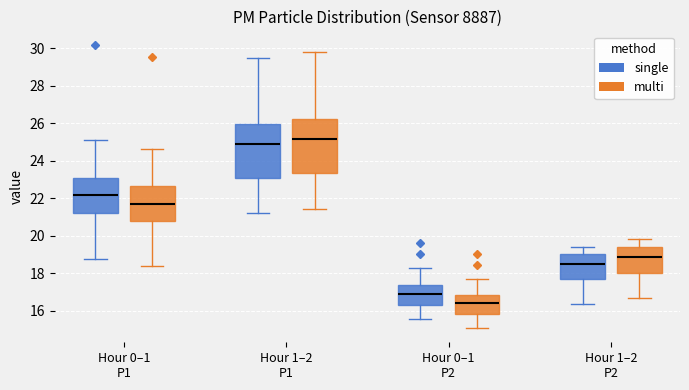

Which box's median line is the highest?

Hour 1–2 P1 (multi)